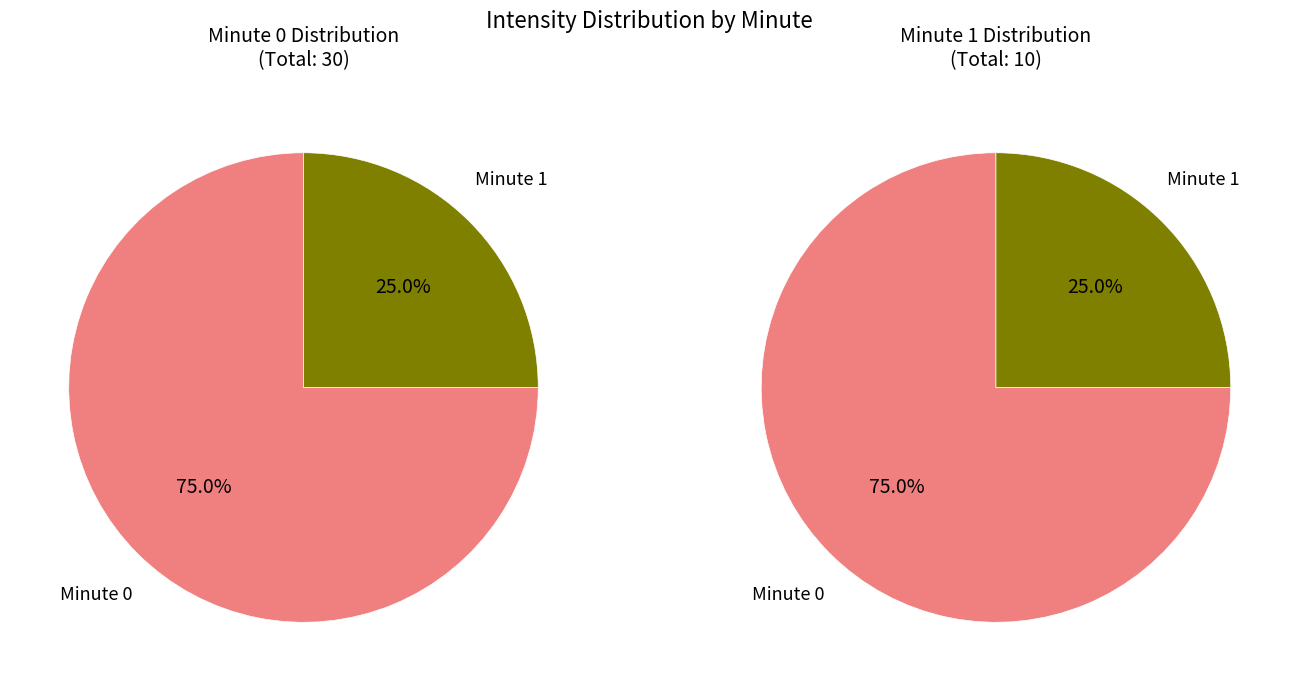

Does any single category account for the majority?

Yes